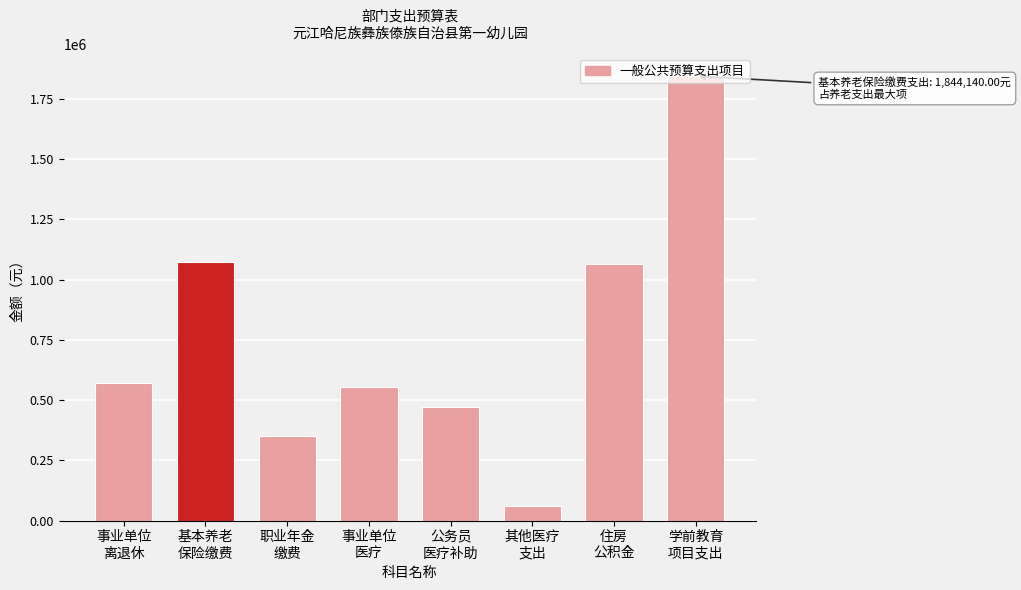

What is the smallest value displayed?

61420.5